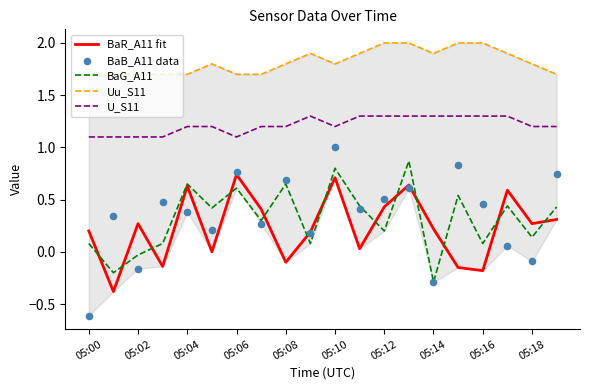

Which series has the largest total across all categories?

Uu_S11